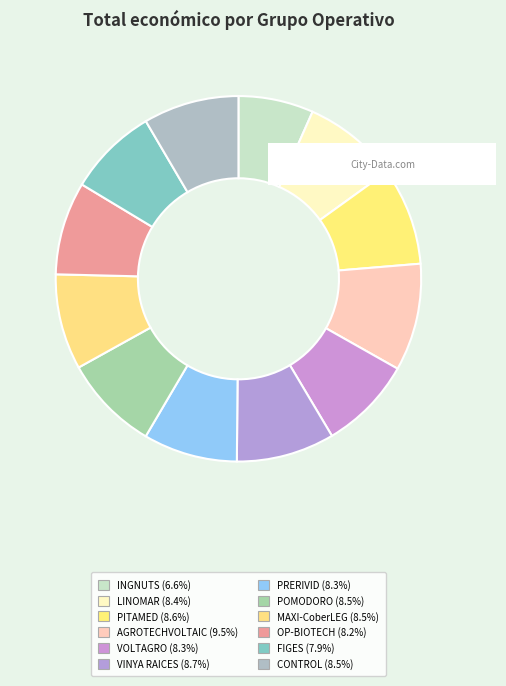

Which slice is the smallest?

INGNUTS